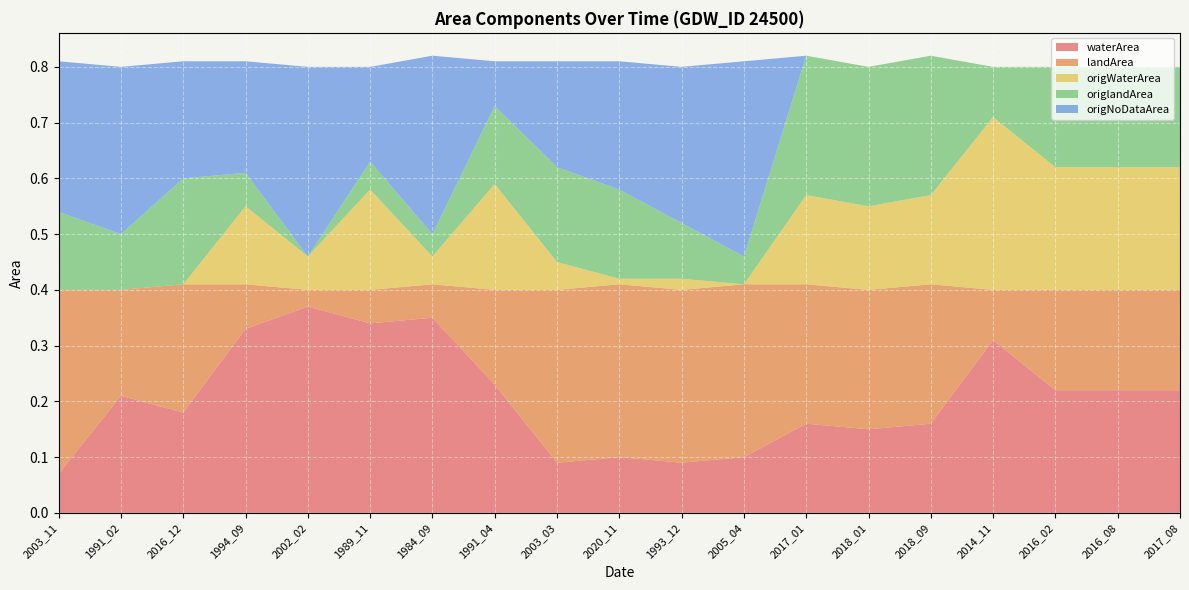

Reading left to right, transcribe all the data shown in this chart.

waterArea: 2003_11=0.1	1991_02=0.2	2016_12=0.2	1994_09=0.3	2002_02=0.4	1989_11=0.3	1984_09=0.3	1991_04=0.2	2003_03=0.1	2020_11=0.1	1993_12=0.1	2005_04=0.1	2017_01=0.2	2018_01=0.1	2018_09=0.2	2014_11=0.3	2016_02=0.2	2016_08=0.2	2017_08=0.2
landArea: 2003_11=0.3	1991_02=0.2	2016_12=0.2	1994_09=0.1	2002_02=0.0	1989_11=0.1	1984_09=0.1	1991_04=0.2	2003_03=0.3	2020_11=0.3	1993_12=0.3	2005_04=0.3	2017_01=0.2	2018_01=0.2	2018_09=0.2	2014_11=0.1	2016_02=0.2	2016_08=0.2	2017_08=0.2
origWaterArea: 2003_11=0.0	1991_02=0.0	2016_12=0.0	1994_09=0.1	2002_02=0.1	1989_11=0.2	1984_09=0.1	1991_04=0.2	2003_03=0.1	2020_11=0.0	1993_12=0.0	2005_04=0.0	2017_01=0.2	2018_01=0.1	2018_09=0.2	2014_11=0.3	2016_02=0.2	2016_08=0.2	2017_08=0.2
origlandArea: 2003_11=0.1	1991_02=0.1	2016_12=0.2	1994_09=0.1	2002_02=0.0	1989_11=0.1	1984_09=0.0	1991_04=0.1	2003_03=0.2	2020_11=0.2	1993_12=0.1	2005_04=0.1	2017_01=0.2	2018_01=0.2	2018_09=0.2	2014_11=0.1	2016_02=0.2	2016_08=0.2	2017_08=0.2
origNoDataArea: 2003_11=0.3	1991_02=0.3	2016_12=0.2	1994_09=0.2	2002_02=0.3	1989_11=0.2	1984_09=0.3	1991_04=0.1	2003_03=0.2	2020_11=0.2	1993_12=0.3	2005_04=0.3	2017_01=0.0	2018_01=0.0	2018_09=0.0	2014_11=0.0	2016_02=0.0	2016_08=0.0	2017_08=0.0